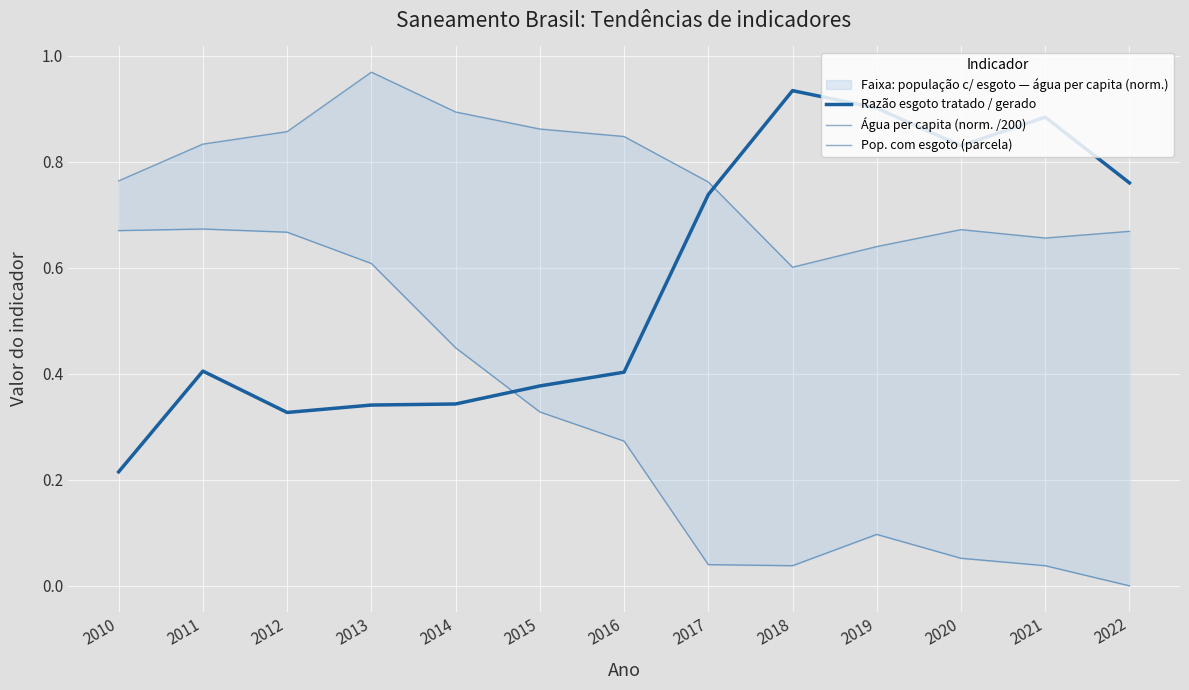

How many lines are shown in the chart?

3